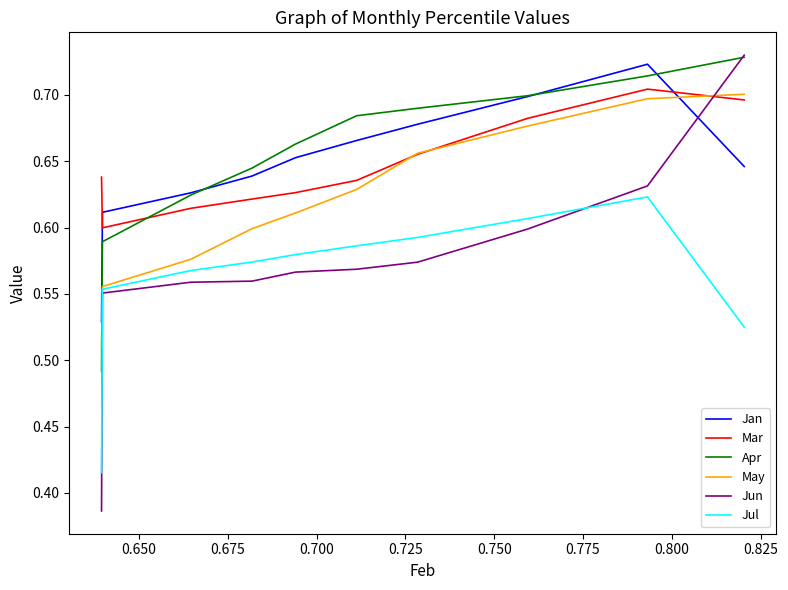

What is the sum of all Jan values?

6.5